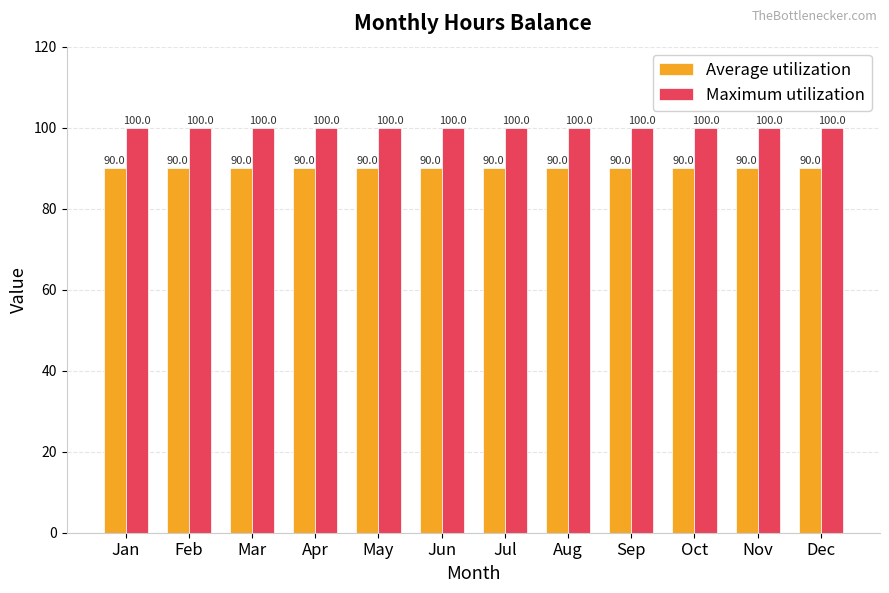

Reading left to right, what are all the values shown in this chart?

Average utilization: Jan=90	Feb=90	Mar=90	Apr=90	May=90	Jun=90	Jul=90	Aug=90	Sep=90	Oct=90	Nov=90	Dec=90
Maximum utilization: Jan=100	Feb=100	Mar=100	Apr=100	May=100	Jun=100	Jul=100	Aug=100	Sep=100	Oct=100	Nov=100	Dec=100